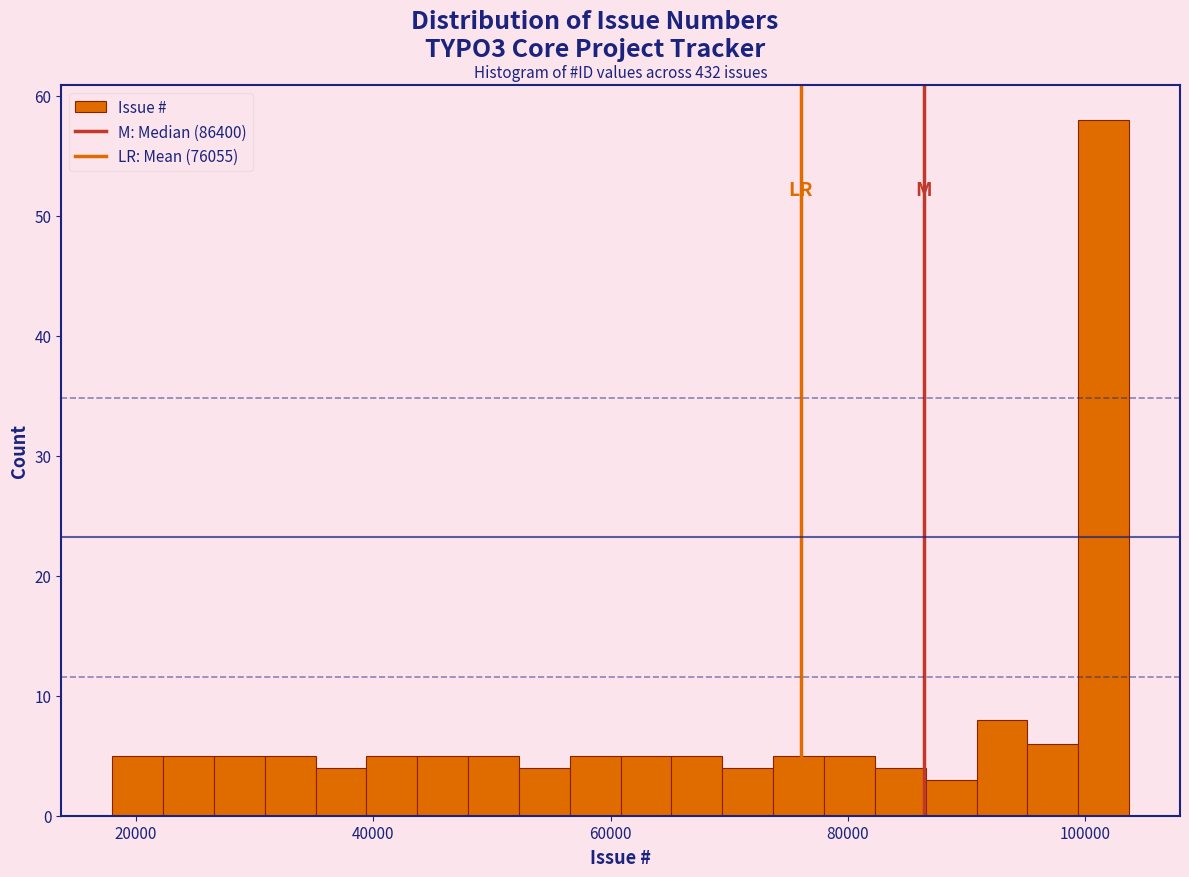

Read against the x-axis, roughly where is the centre of the tallest bar?

102000